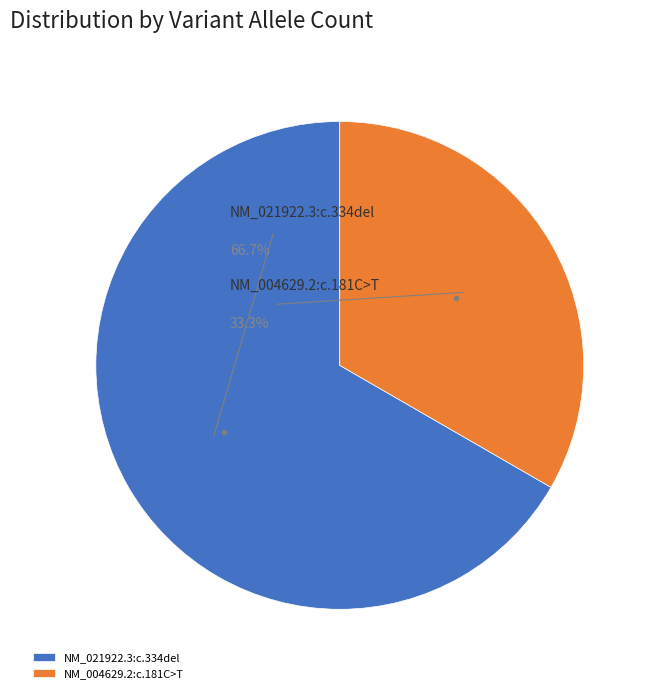

Is the sum of NM_004629.2:c.181C>T and NM_021922.3:c.334del greater than half?

Yes